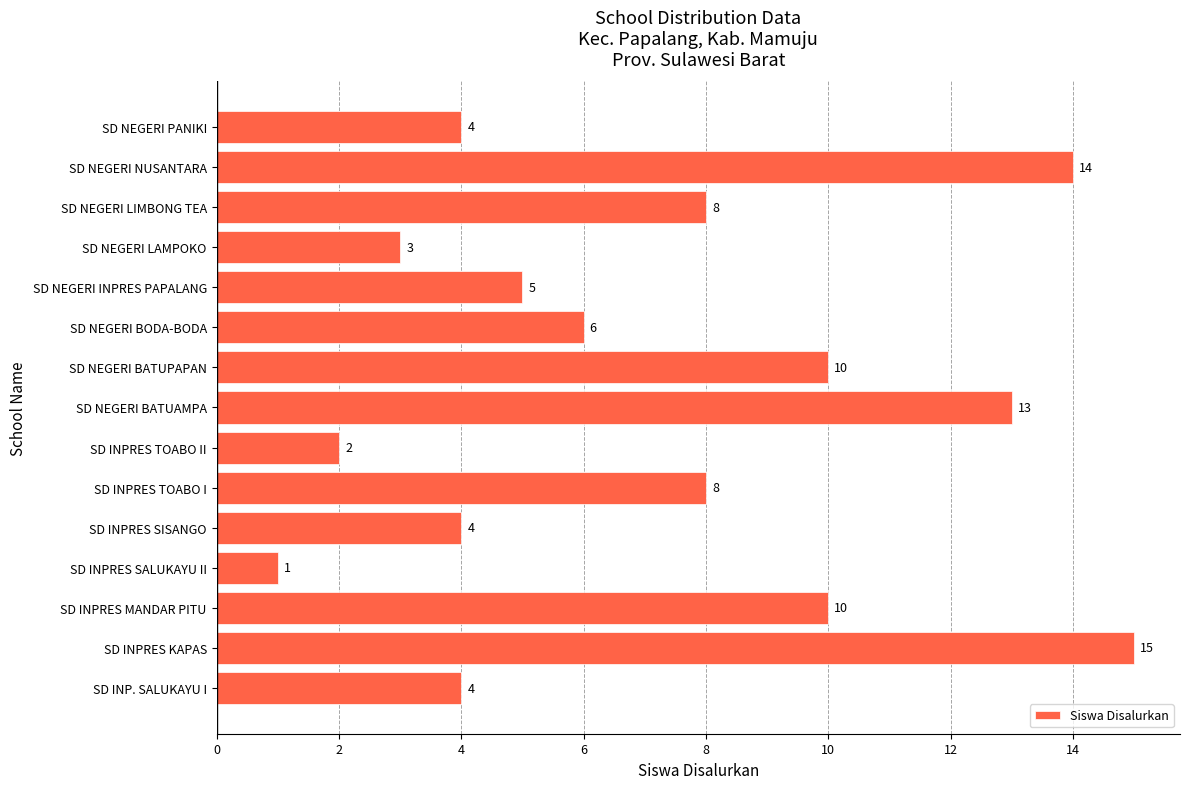

The value at SD INPRES KAPAS is 7. True or false?

False